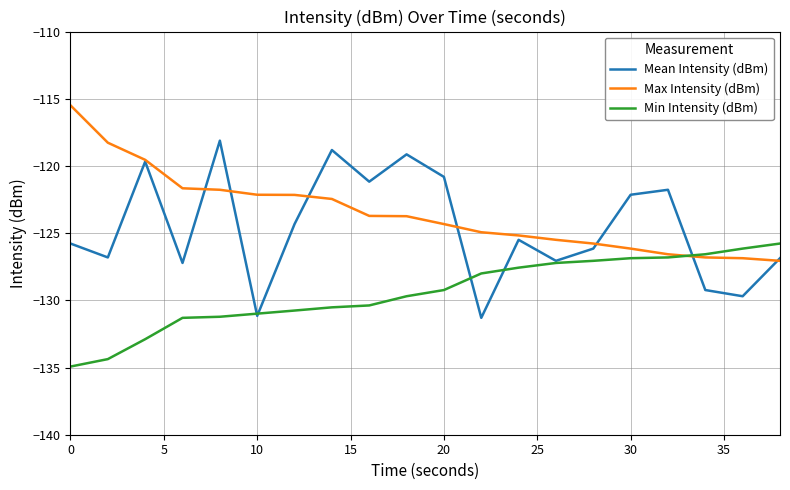

What is the maximum value for Min Intensity (dBm)?

-125.8